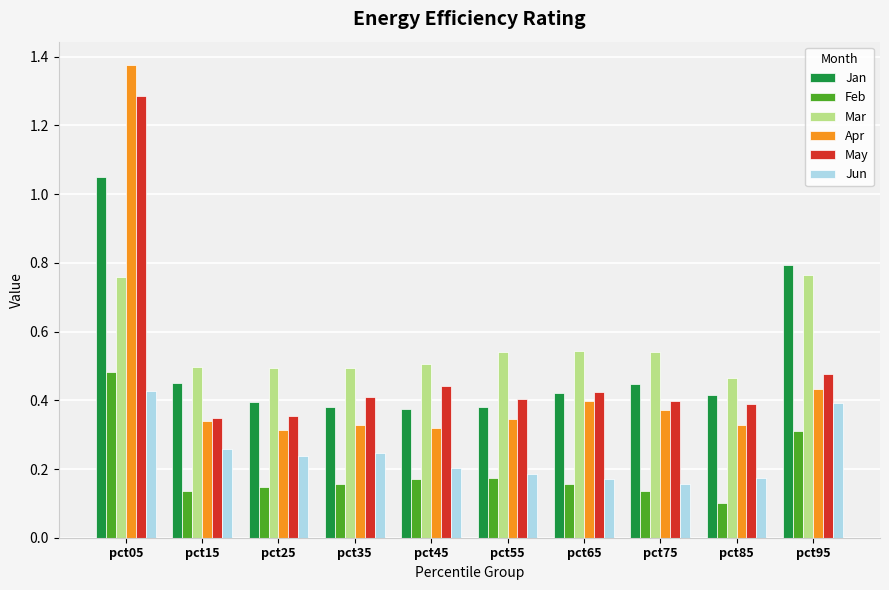

Between pct05 and pct55, which series saw the biggest shift?

Apr